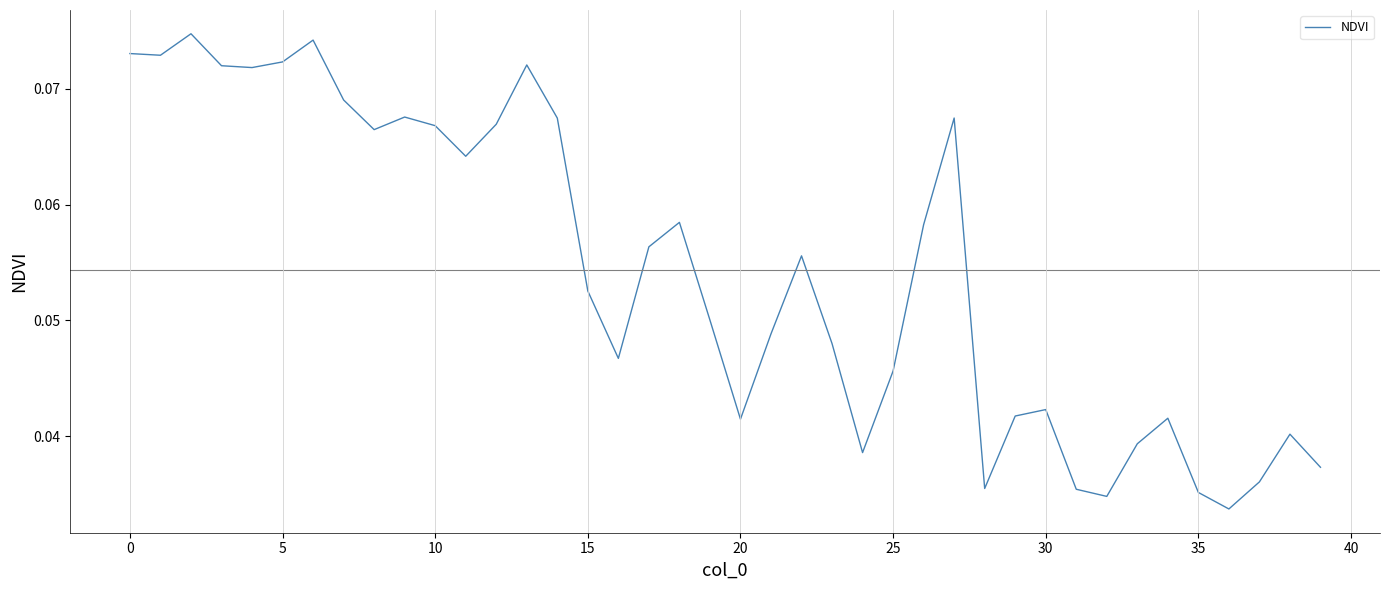

True or false: the data shows 0.0 at 5.

False